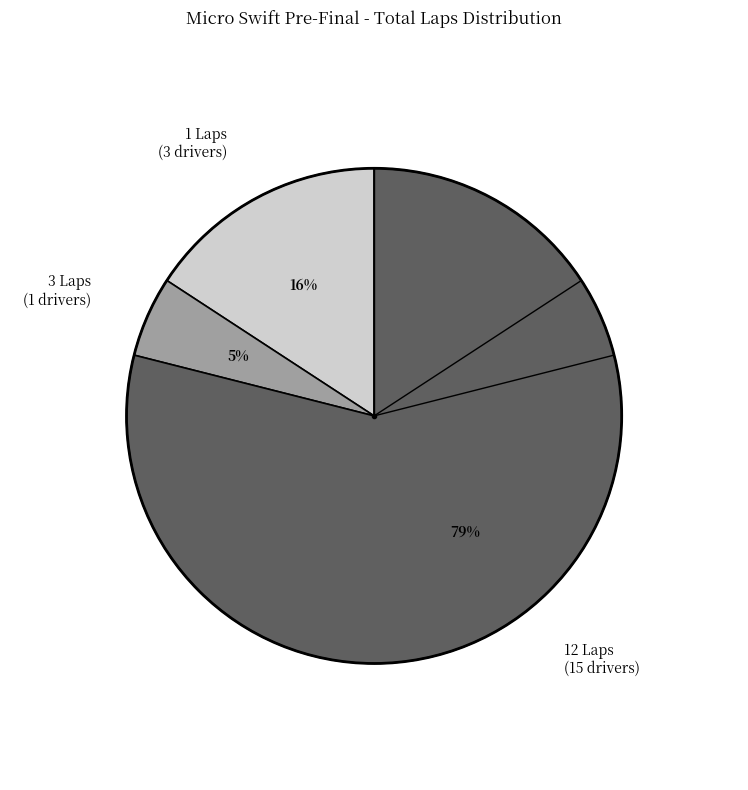

Combined, do 3 Laps (1 drivers) and 1 Laps (3 drivers) account for over 50%?

No